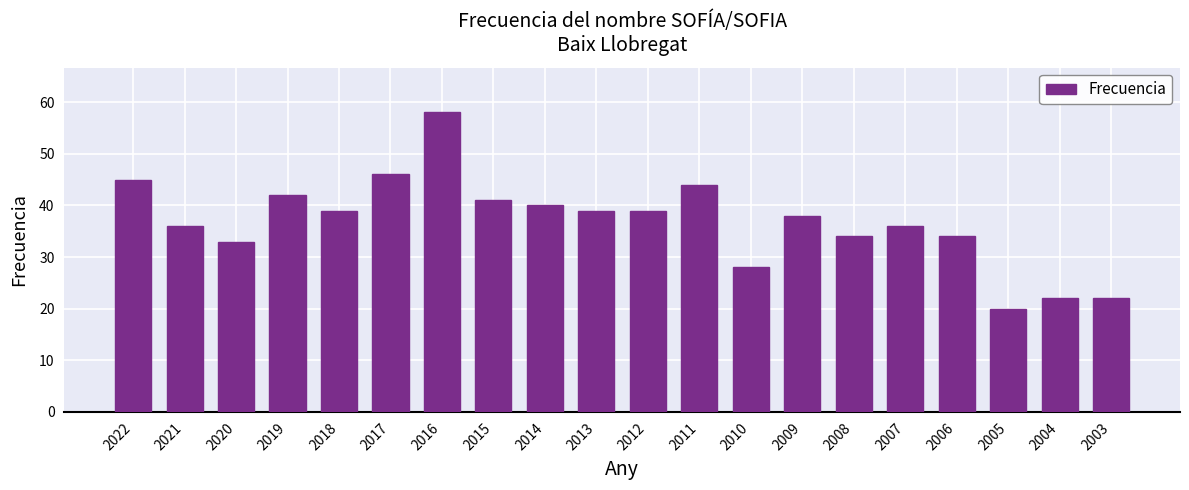

Where does the data first go above 39?

2022